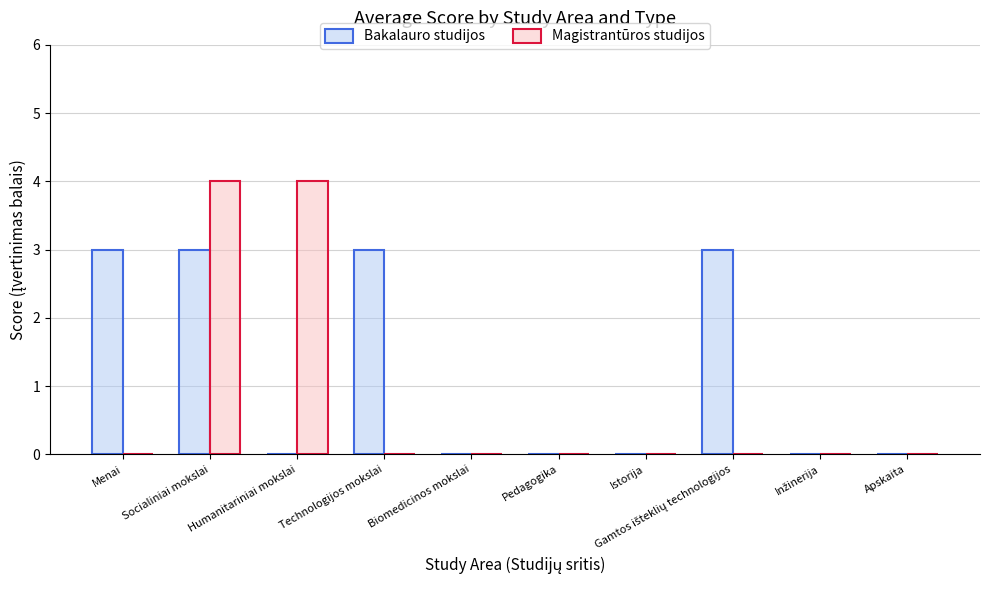

Between Menai and Apskaita, which series saw the biggest shift?

Bakalauro studijos